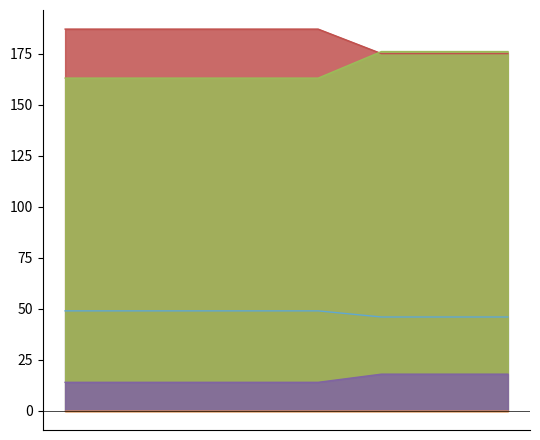

Reading right to left, what are all the values shown in this chart?

one_cell: 46	49	49	49	49	46	46	49
under_twenty_cells: 175	187	187	187	187	175	175	187
under_hundred_cells: 176	163	163	163	163	176	176	163
under_thousand_cells: 18	14	14	14	14	18	18	14
over_thousand_cells: 0	0	0	0	0	0	0	0